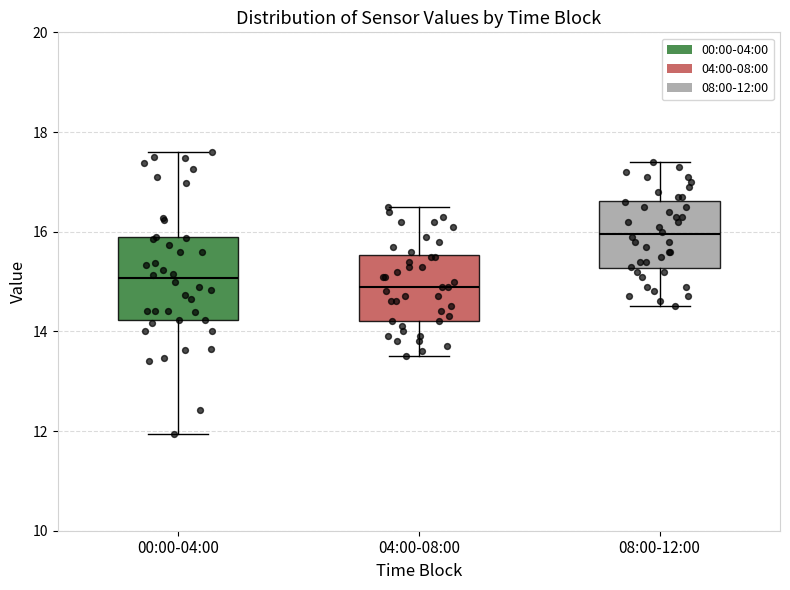

Reading left to right, transcribe this box plot: for each box, give where its median line is, the range the box spans, and where its two whiskers end, as read against the y-axis. The values are not printed on the chart, so give them approximately, as read against the axis.

00:00-04:00: median 15.0, box 14.2 to 15.8, whiskers 12.0 to 17.6
04:00-08:00: median 15.0, box 14.2 to 15.6, whiskers 13.6 to 16.6
08:00-12:00: median 16.0, box 15.2 to 16.6, whiskers 14.6 to 17.4